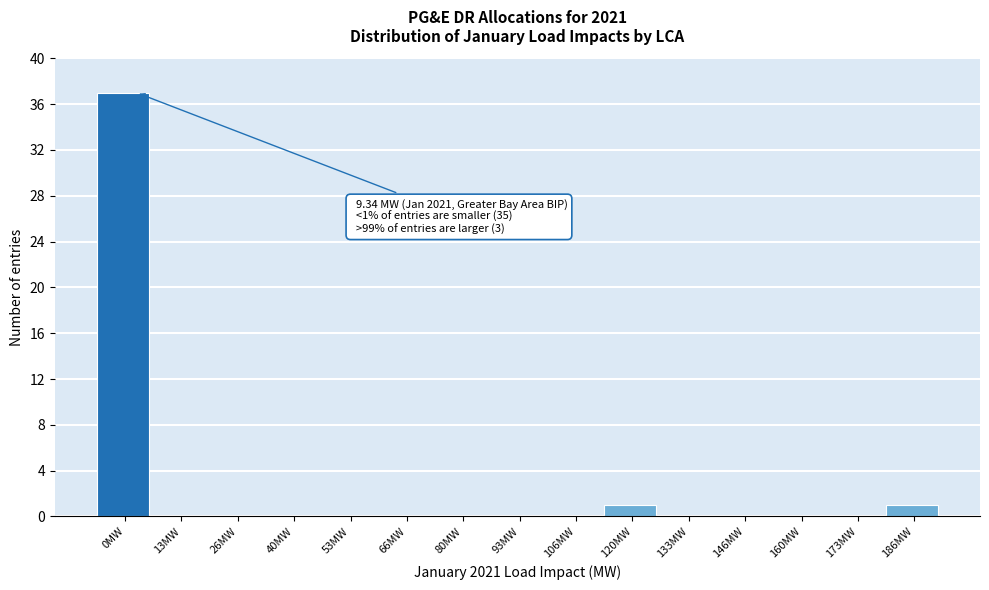

Reading left to right, list all the values displayed in this chart.

0MW=37	13MW=0	26MW=0	40MW=0	53MW=0	66MW=0	80MW=0	93MW=0	106MW=0	120MW=1	133MW=0	146MW=0	160MW=0	173MW=0	186MW=1